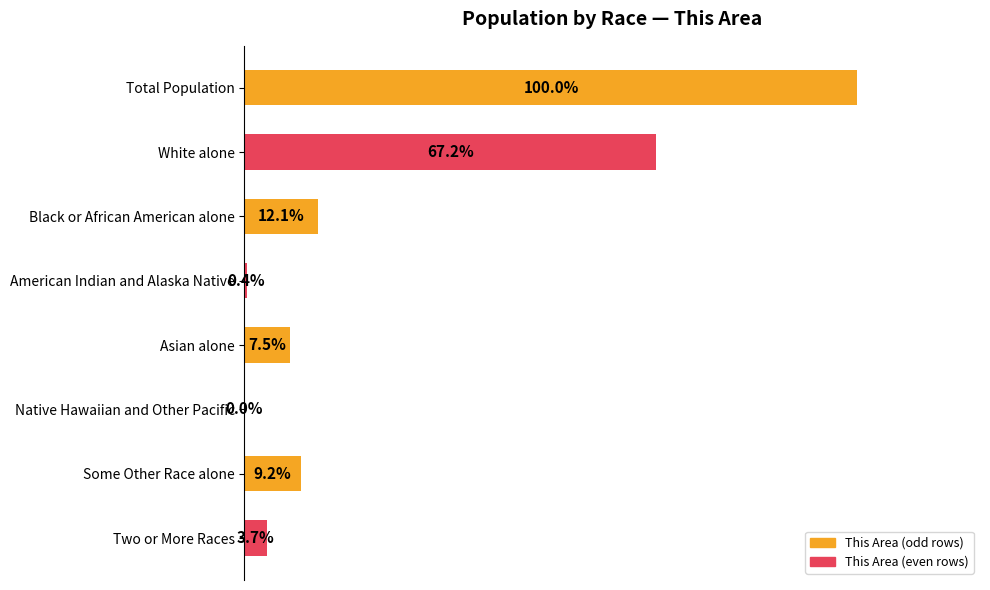

At which category does the chart reach its peak across all series?

Total Population